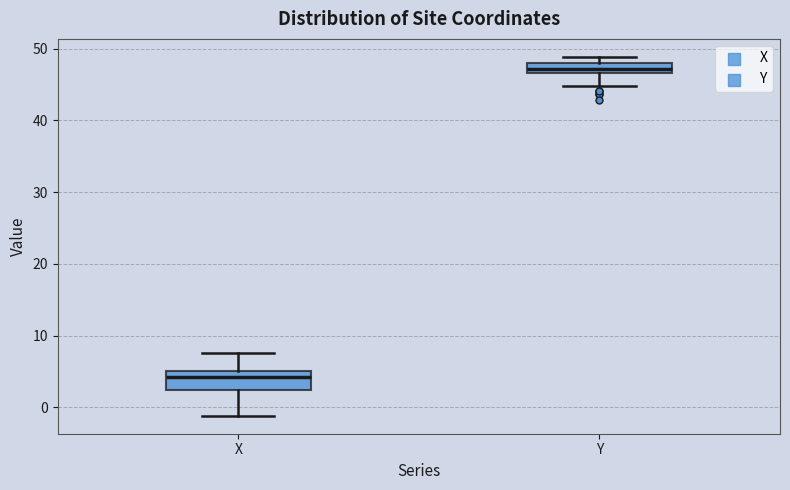

Where does the upper whisker of the box for X end on the y-axis? The values are not printed on the chart, so give them approximately, as read against the axis.

8